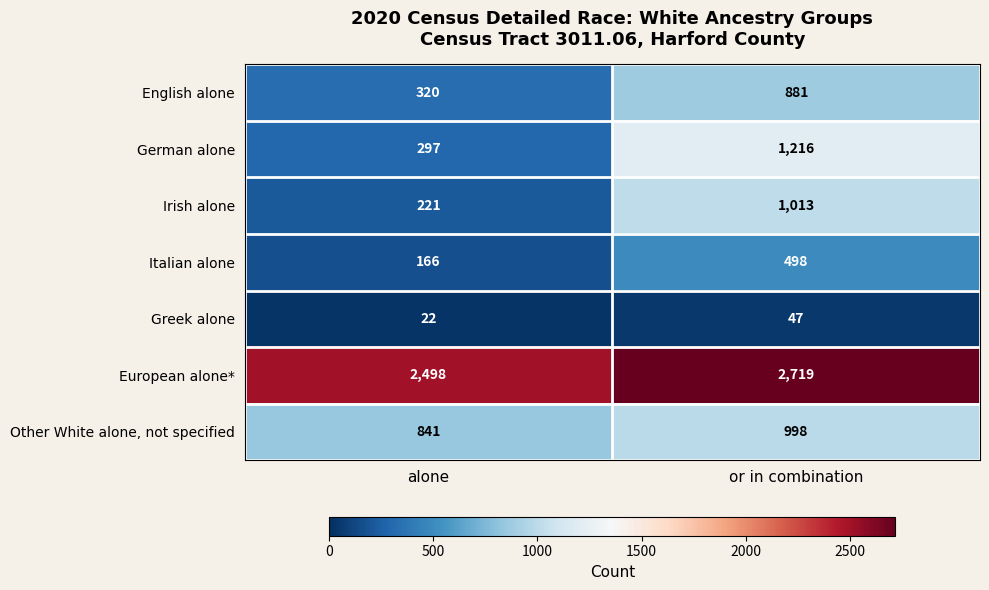

What is the difference between the highest and lowest values at alone?

2476